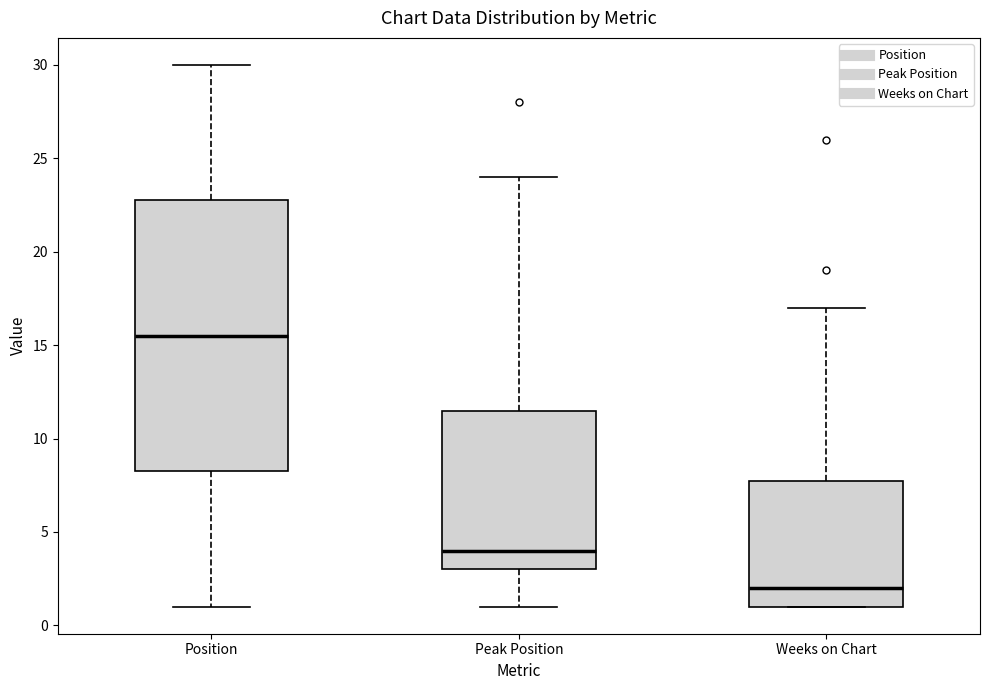

Which box is the tallest, from its lower edge to its upper edge?

Position